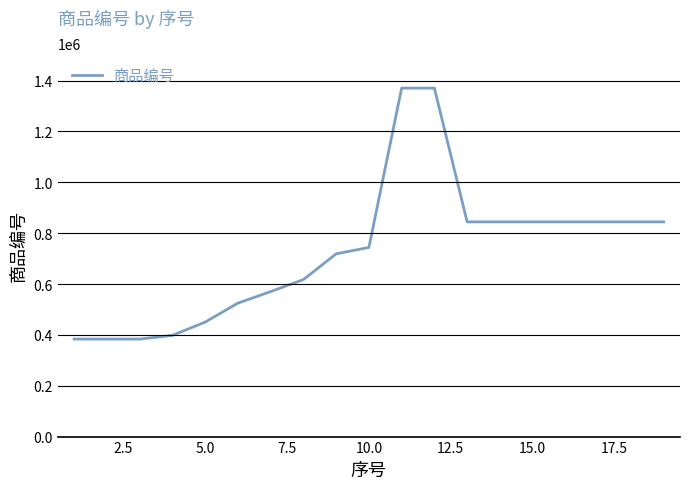

What is the greatest value displayed?

1370477